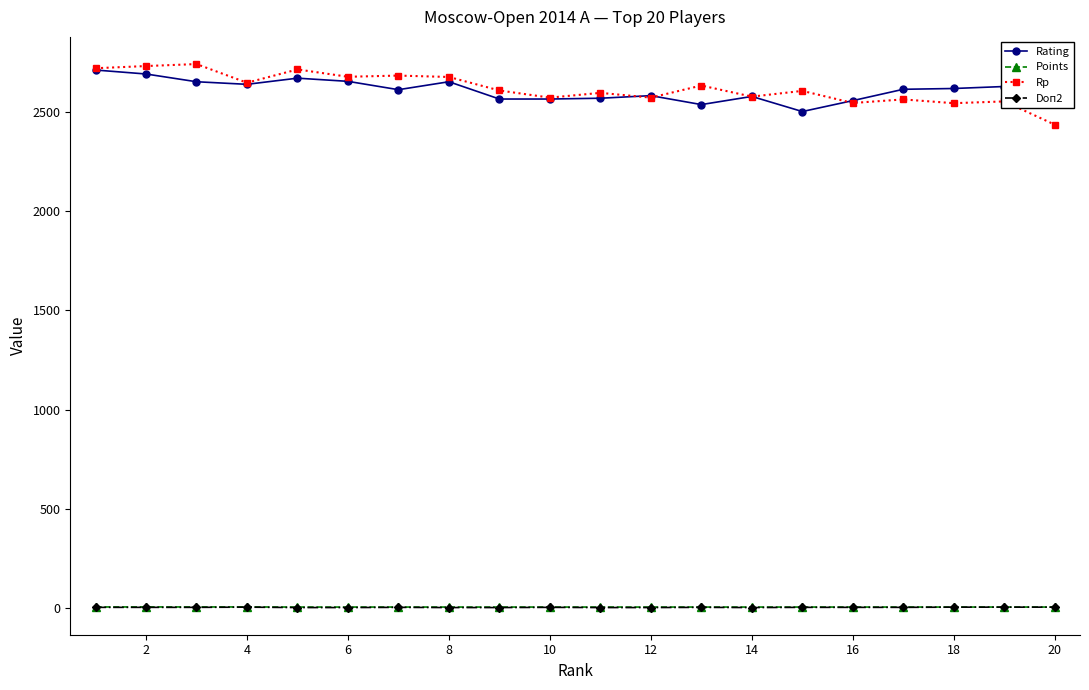

True or false: Rating has more than 2 points higher than both neighbors.

True